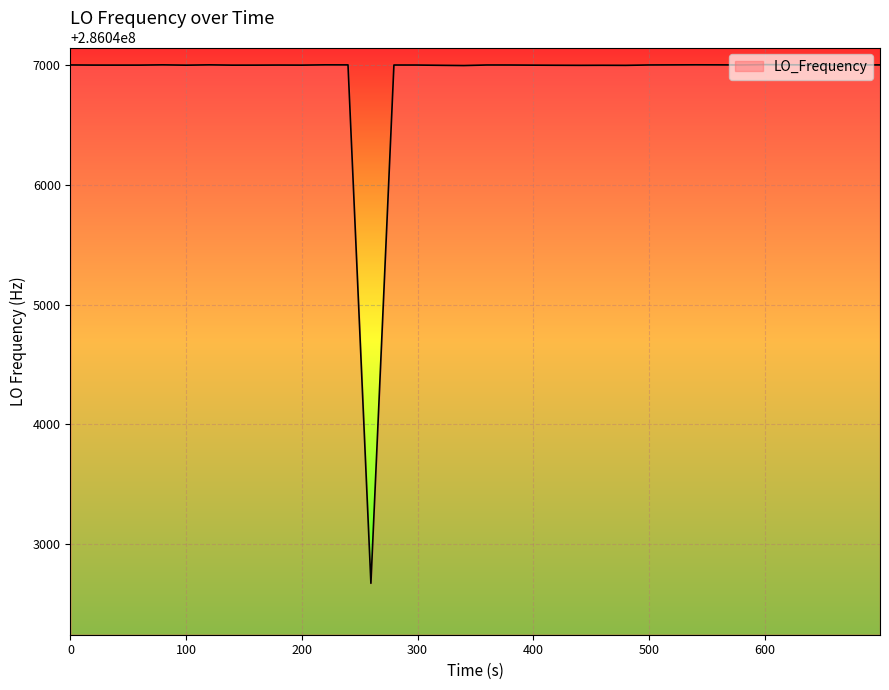

What is the sum of all values?

11441875642.7